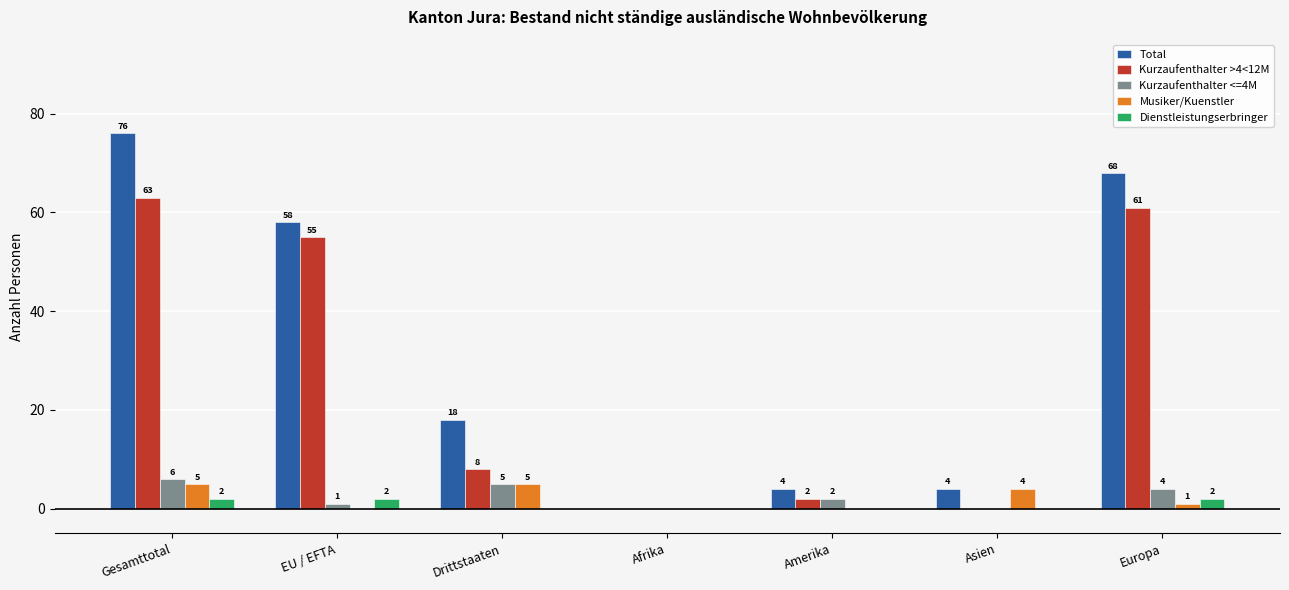

Is it true that Kurzaufenthalter <=4M equals -3 at Afrika?

False